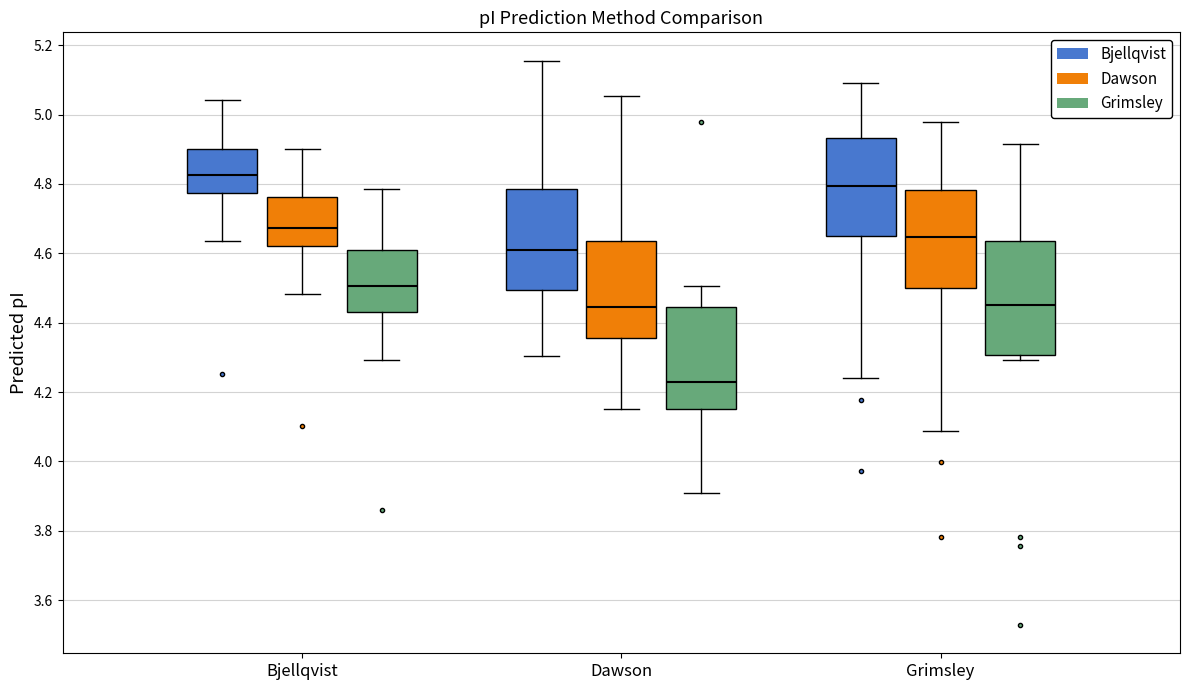

Which box has the lowest median line?

Dawson (Grimsley)